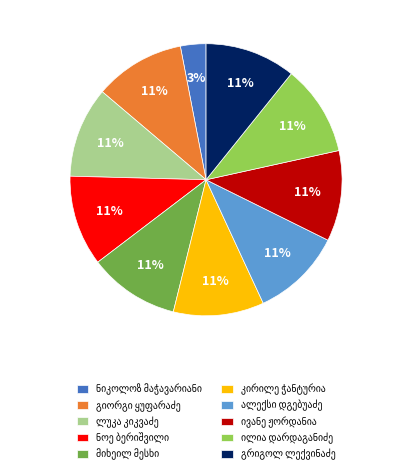

To the nearest percent, what is the average slice percentage?

10%